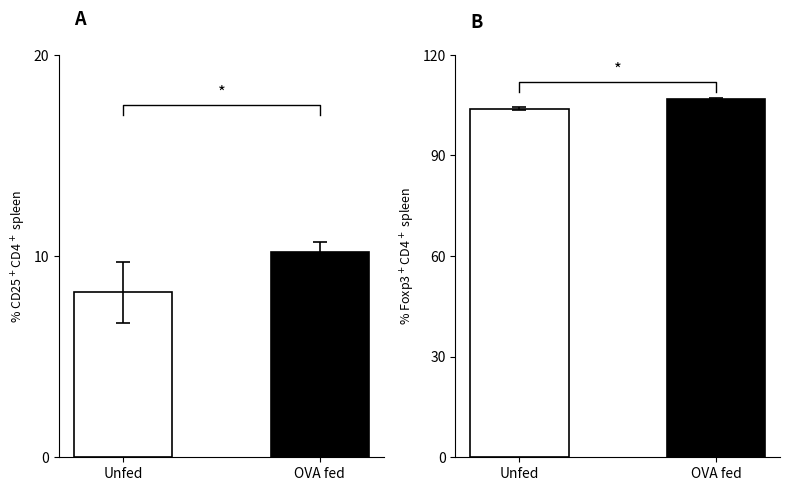

Which category has the highest value across all series?

OVA fed